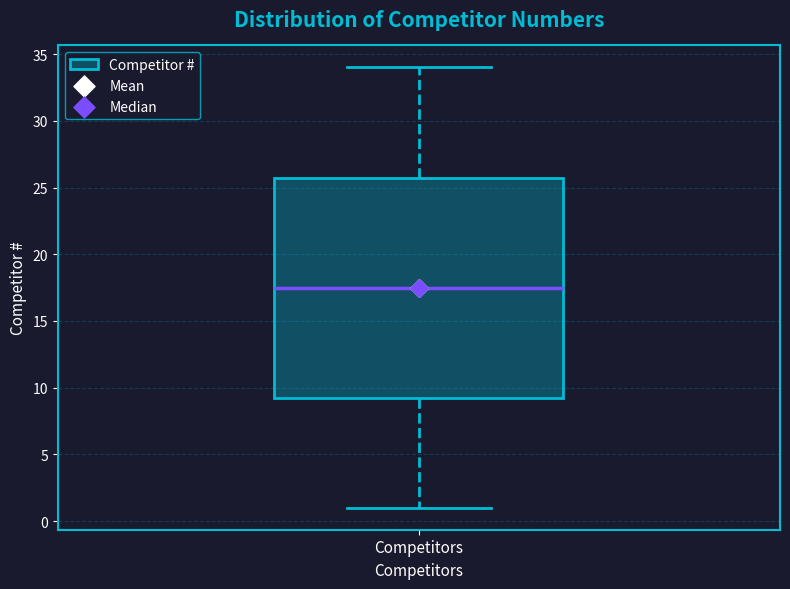

Where does the median line of the box for Competitors sit on the y-axis? The values are not printed on the chart, so give them approximately, as read against the axis.

17.5